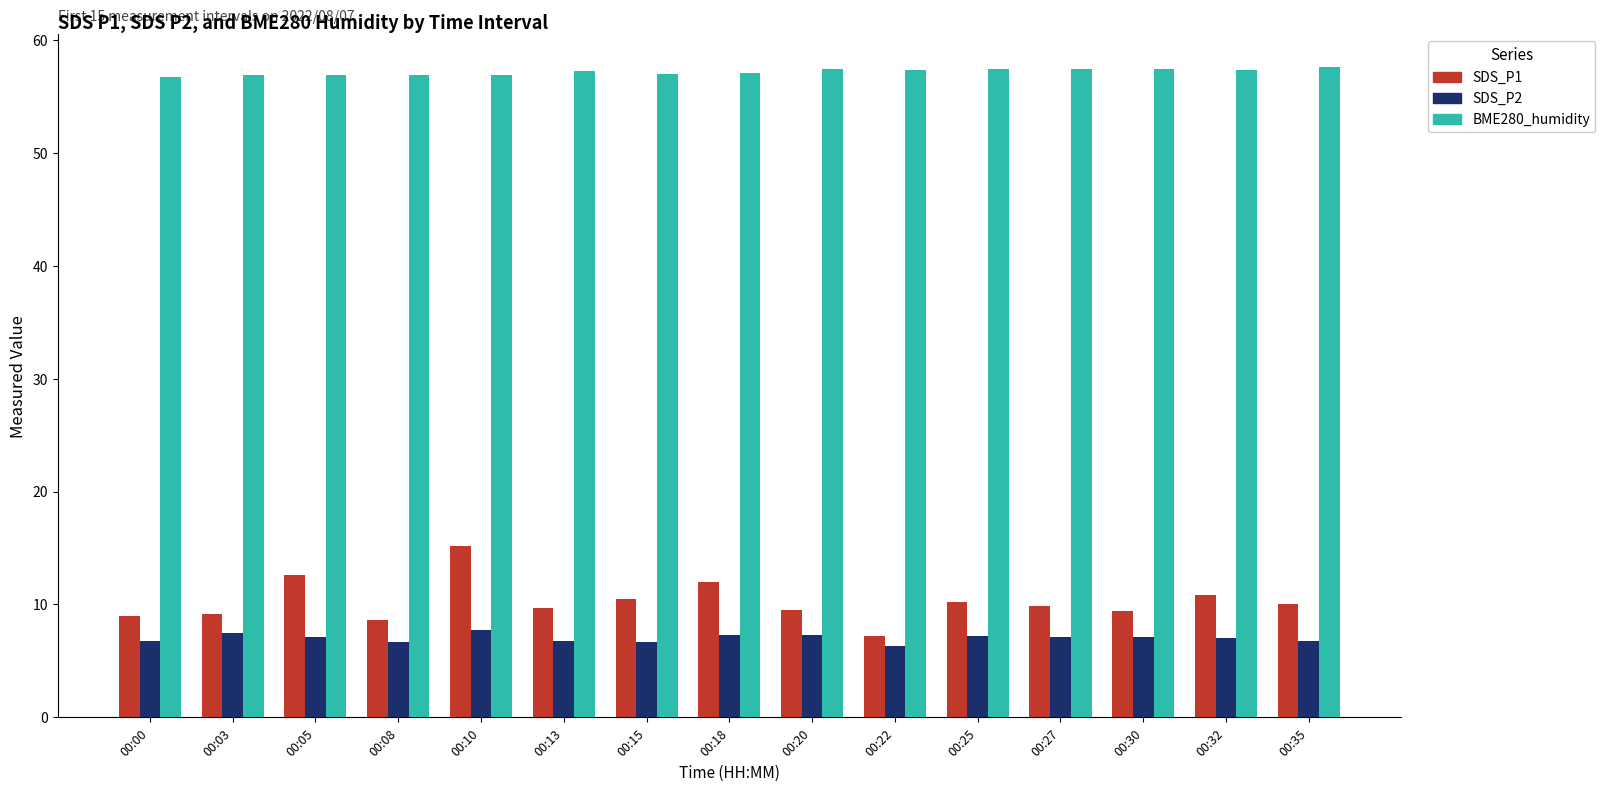

What is the maximum value shown in the chart?

57.6